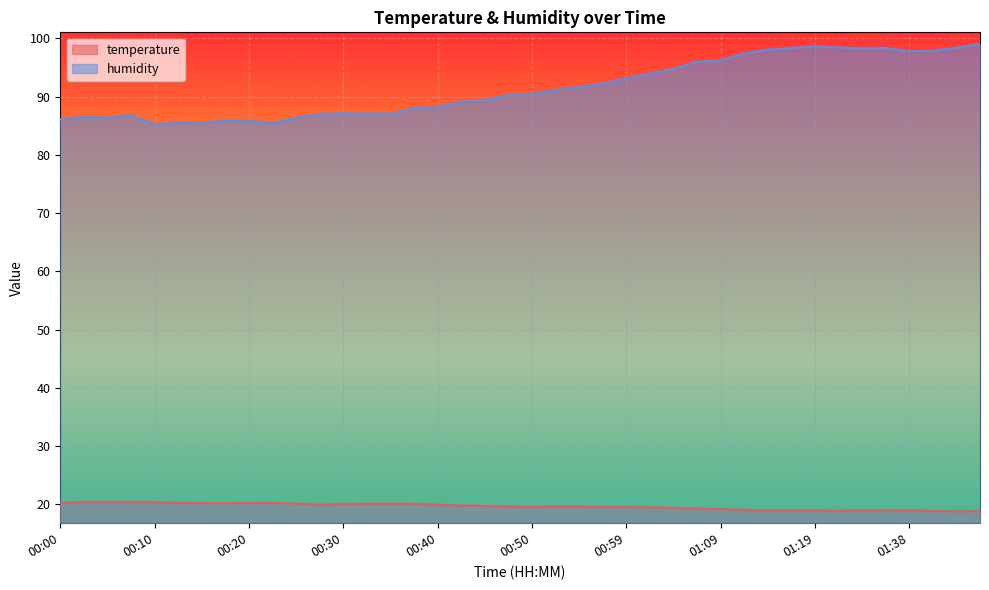

List the series in order of their peak value, highest first.

humidity, temperature